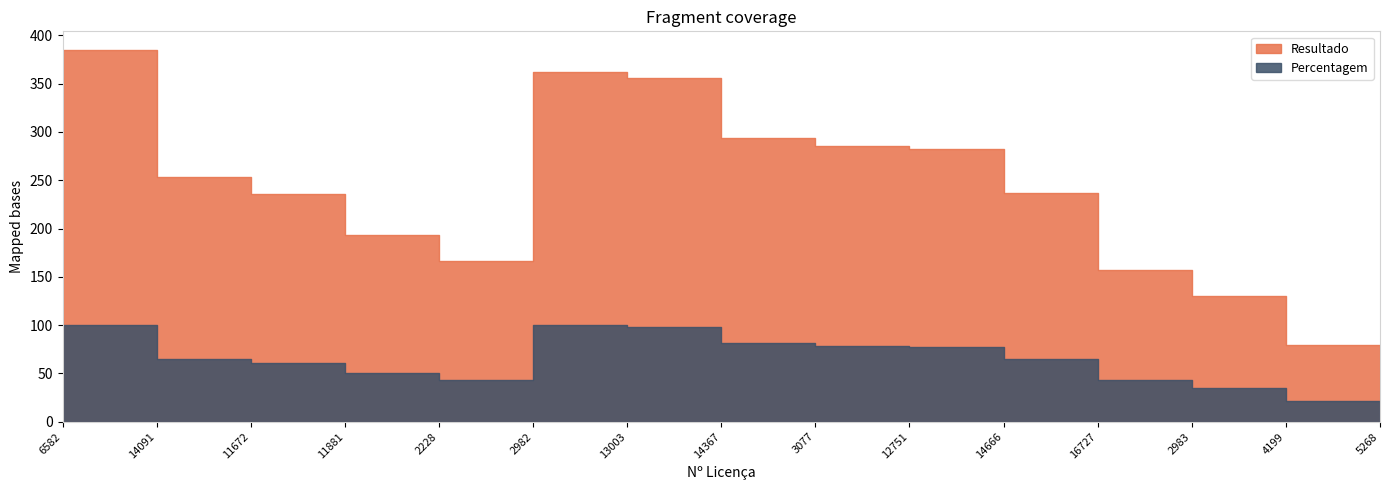

In Resultado, how many points are higher than both neighbors (excluding endpoints)?

1